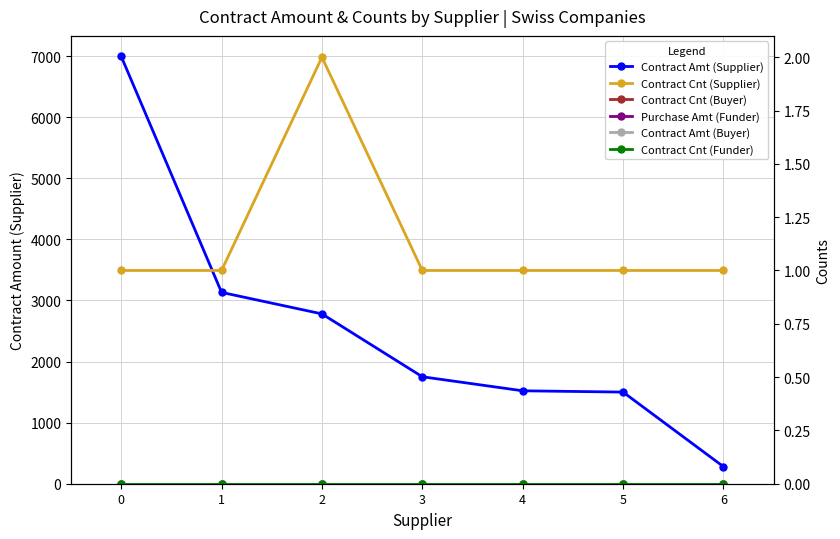

What is the difference between the highest and lowest values at 2?

2780.0